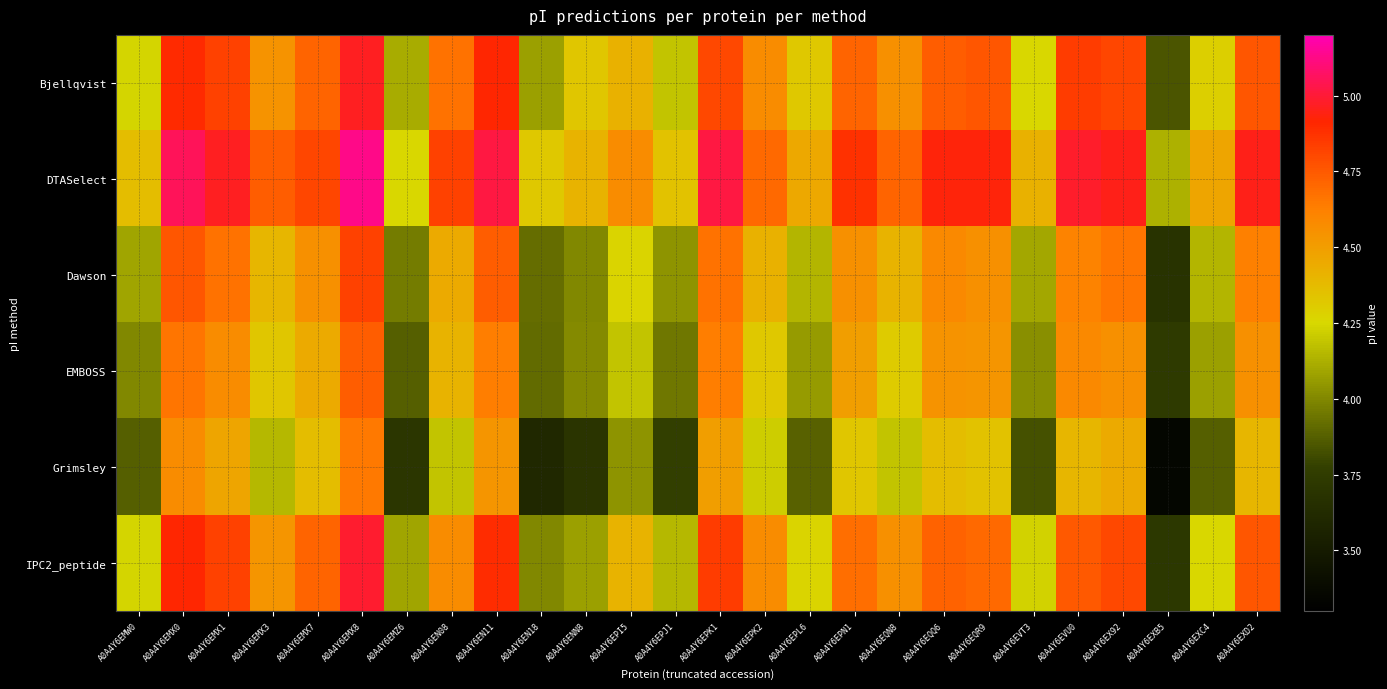

How many distinct data groups are displayed?

6